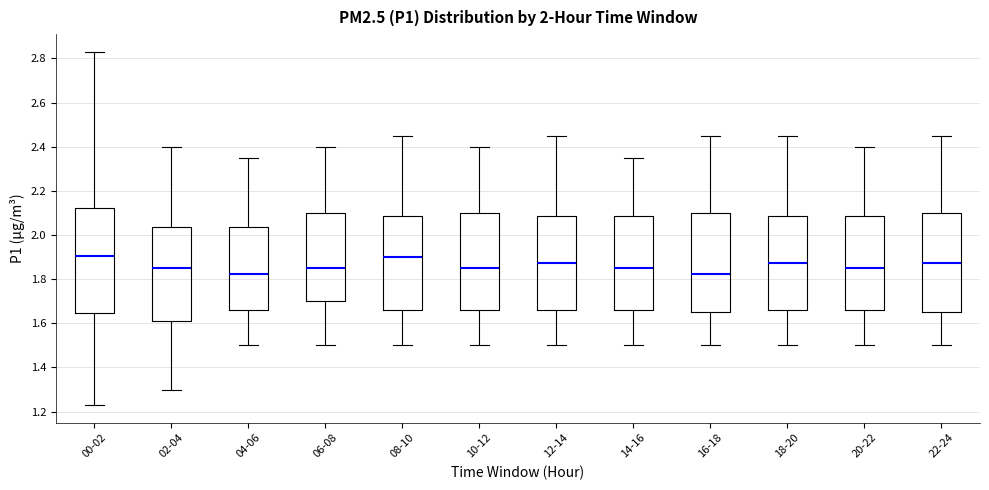

Comparing the boxes themselves (not the whiskers), which one is the tallest?

00-02